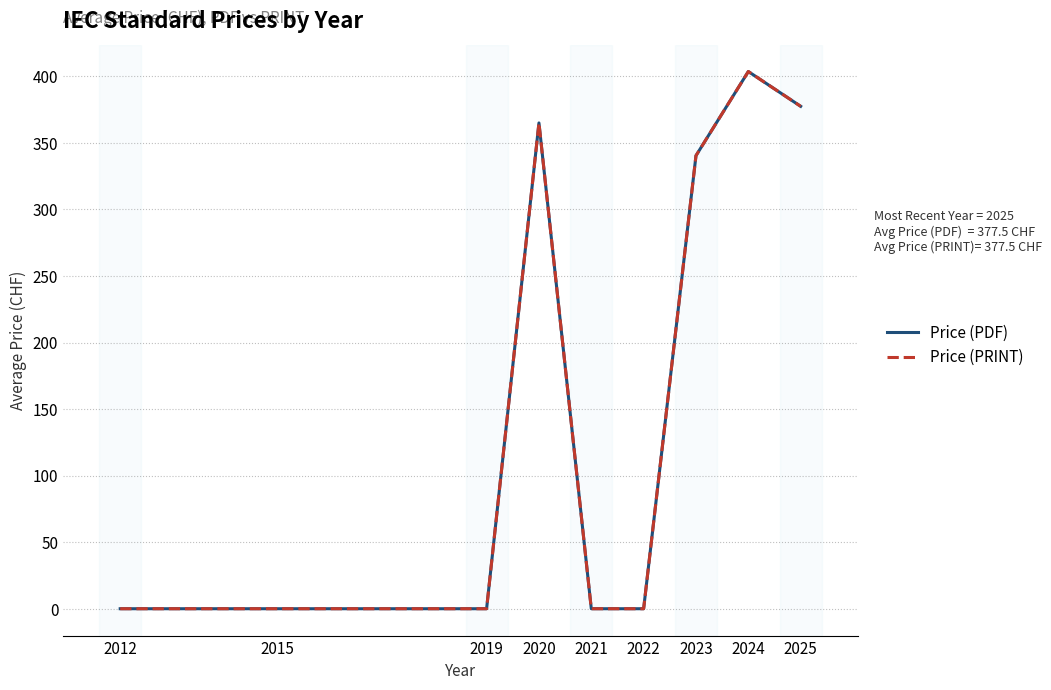

Reading left to right, extract all data points from this chart.

Price (PDF): 2012=0.0	2015=0.0	2019=0.0	2020=365.0	2021=0.0	2022=0.0	2023=340.4	2024=403.6	2025=377.5
Price (PRINT): 2012=0.0	2015=0.0	2019=0.0	2020=365.0	2021=0.0	2022=0.0	2023=340.4	2024=403.6	2025=377.5